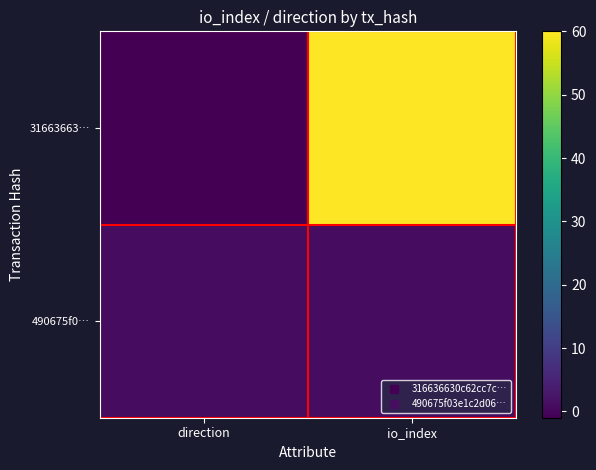

At how many categories does at least one series exceed 4?

1